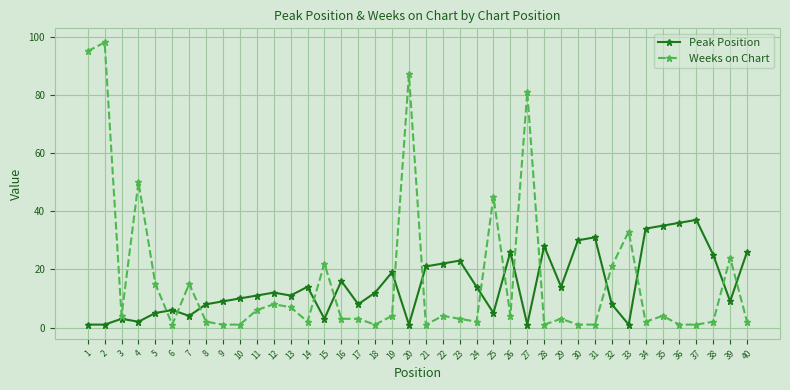

Where is the first local maximum for Peak Position?

3